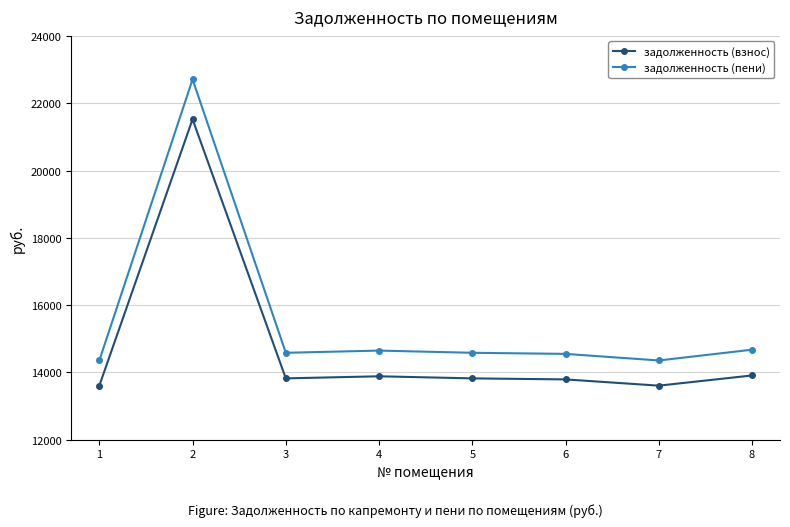

What is the maximum value for задолженность (пени)?

22707.0